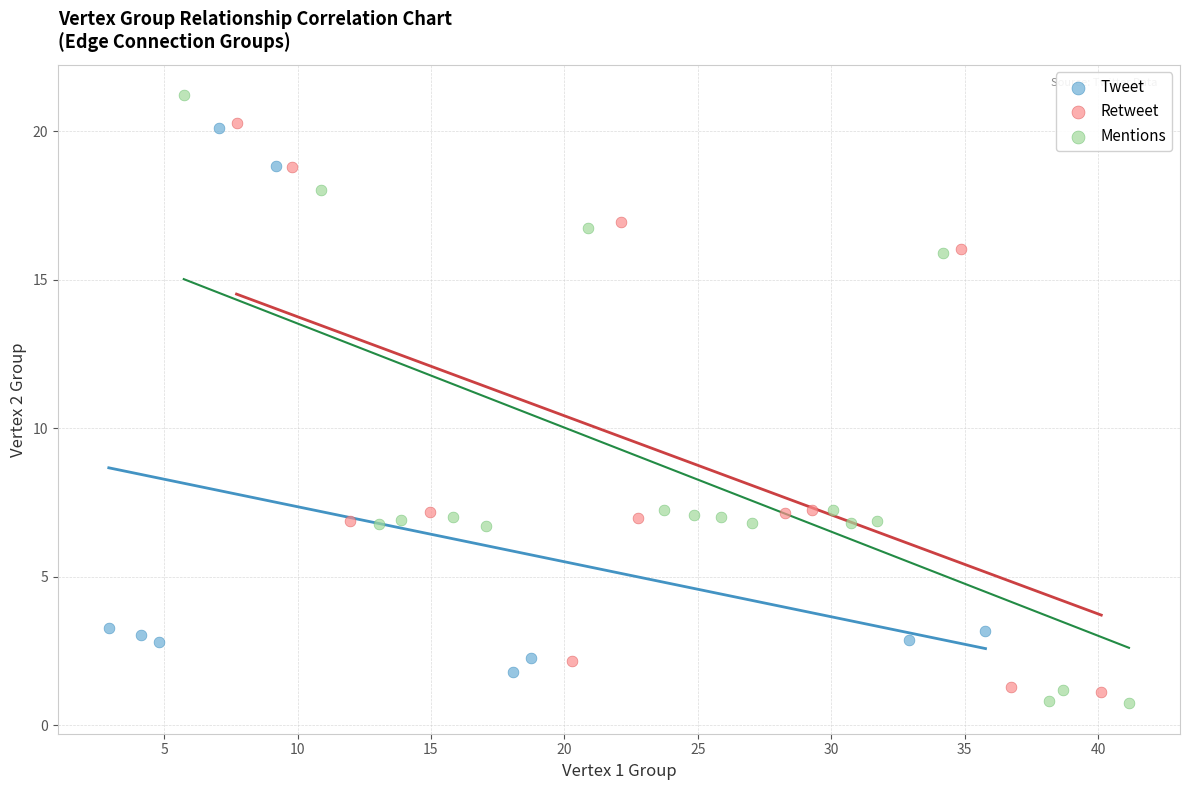

Which series reaches the maximum Y coordinate?

Mentions